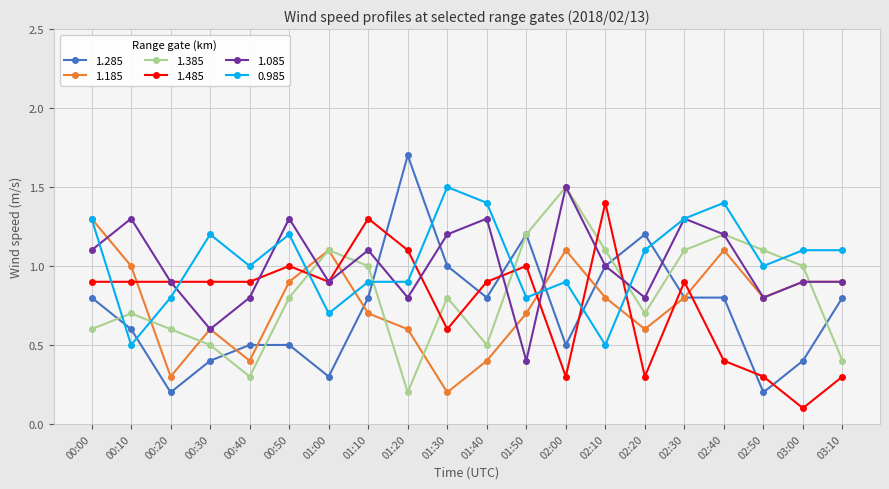

At which label does 1.385 reach its minimum?

01:20